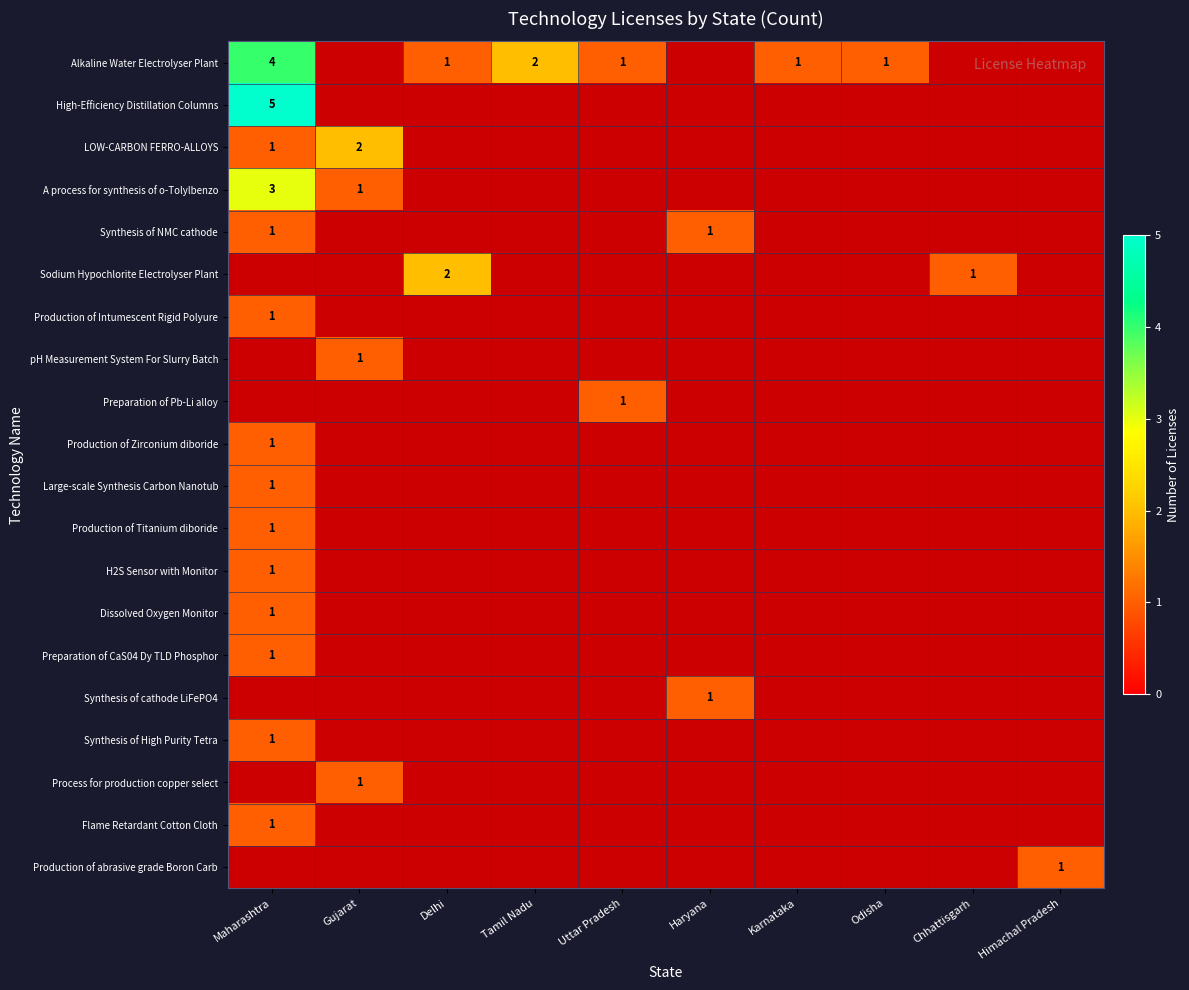

What is the highest value of the Preparation of CaS04 Dy TLD Phosphor series?

1.0